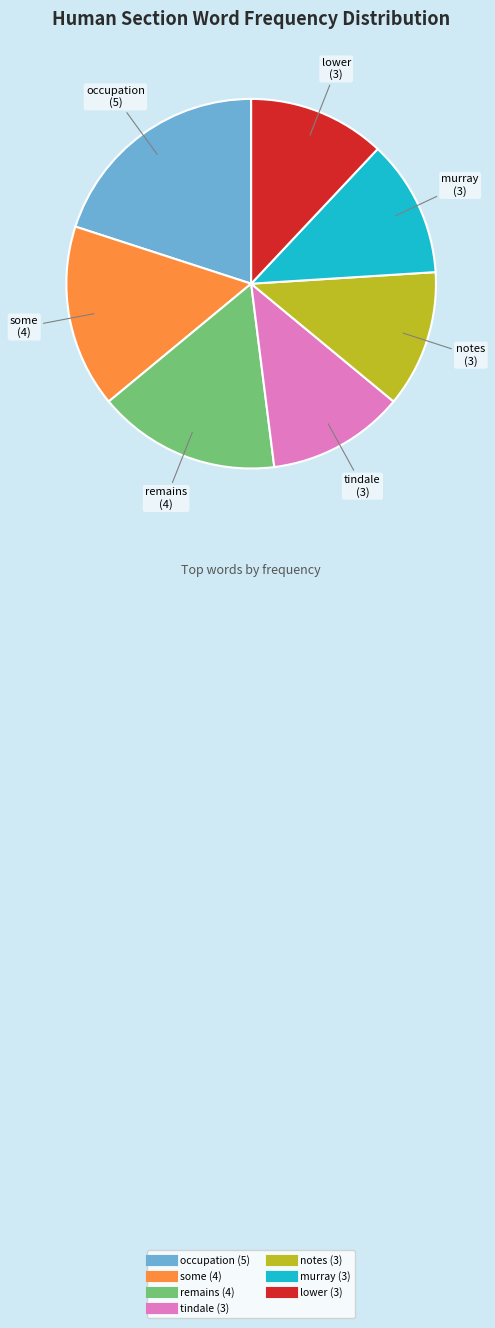

How many segments does this pie chart have?

7